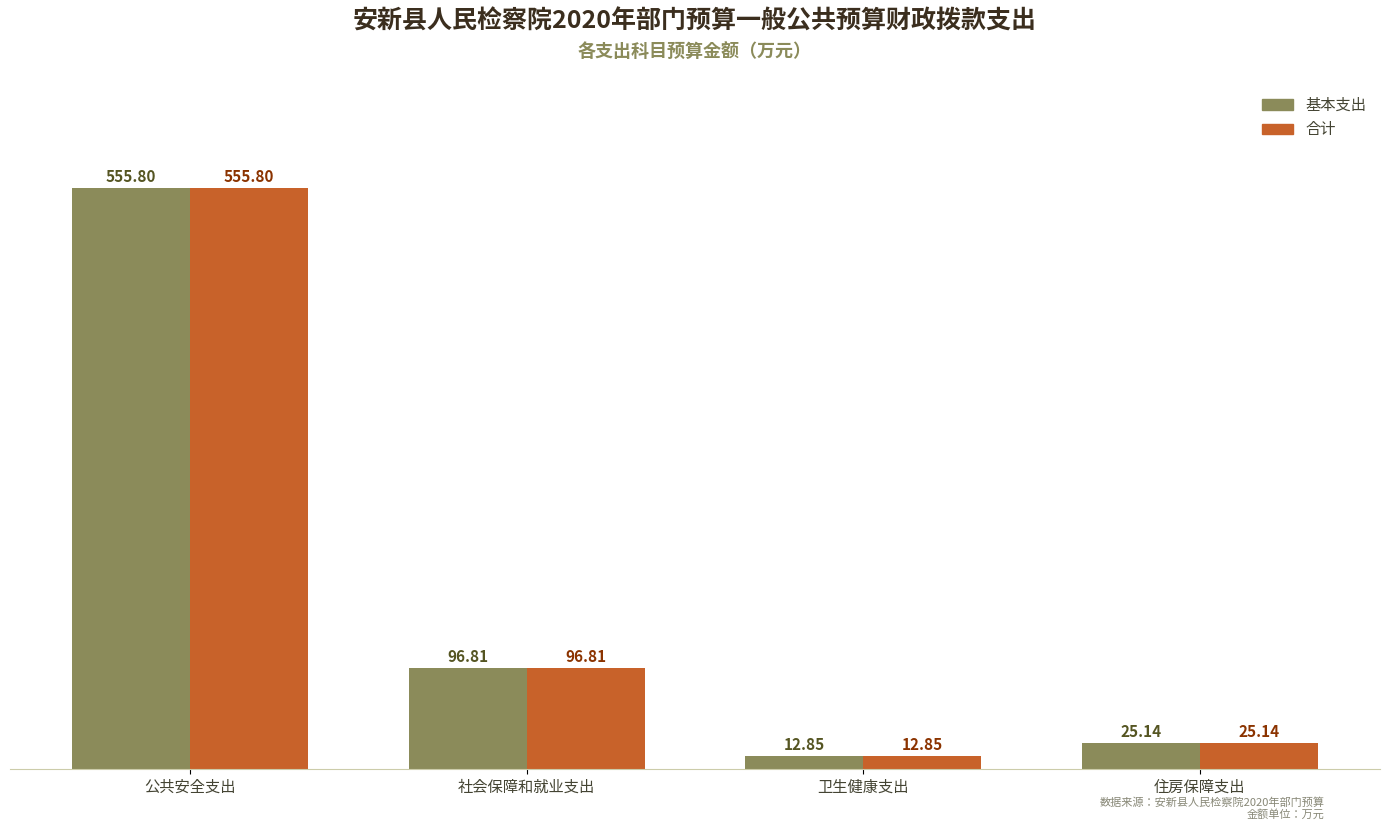

What are all the series names shown in the legend?

基本支出, 合计